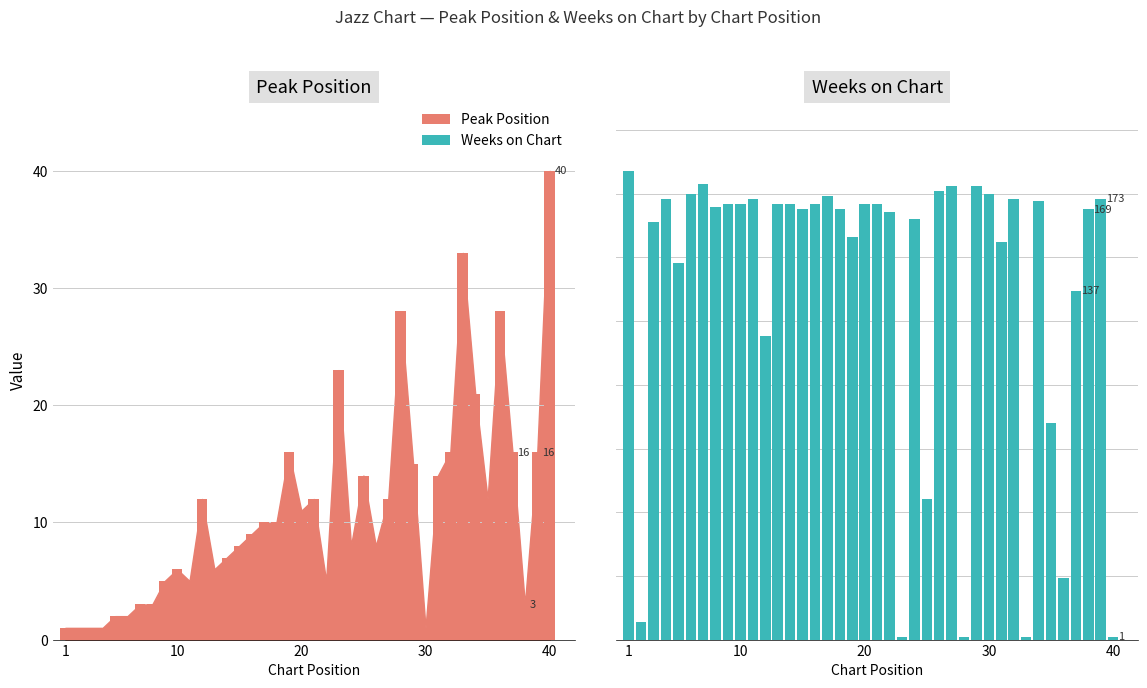

Is the value of Weeks on Chart at 25 greater than the value of Peak Position at 29?

Yes